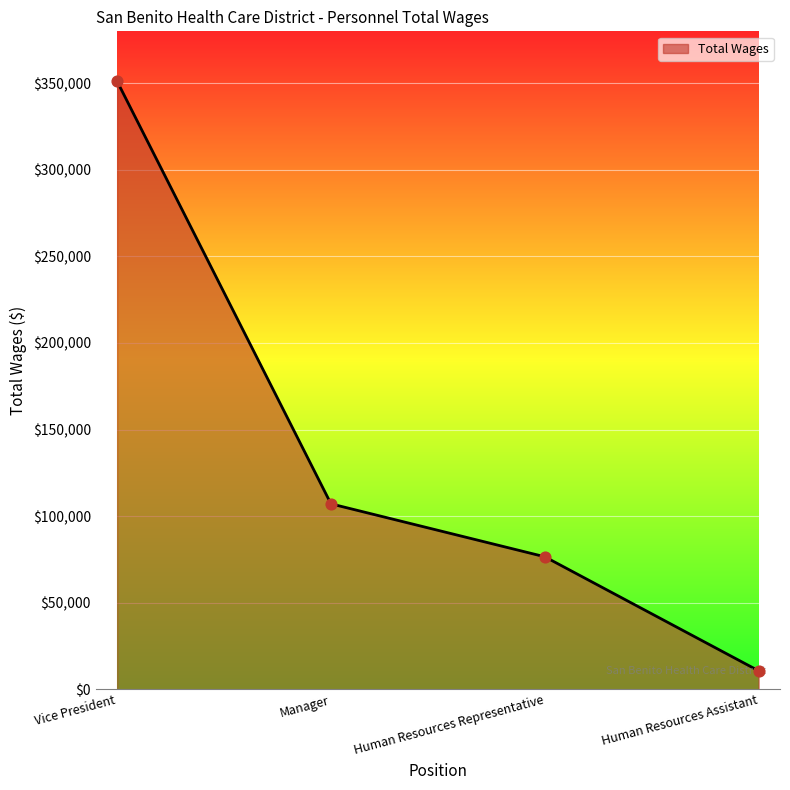

What is the change in value from Vice President to Human Resources Assistant?

-340429